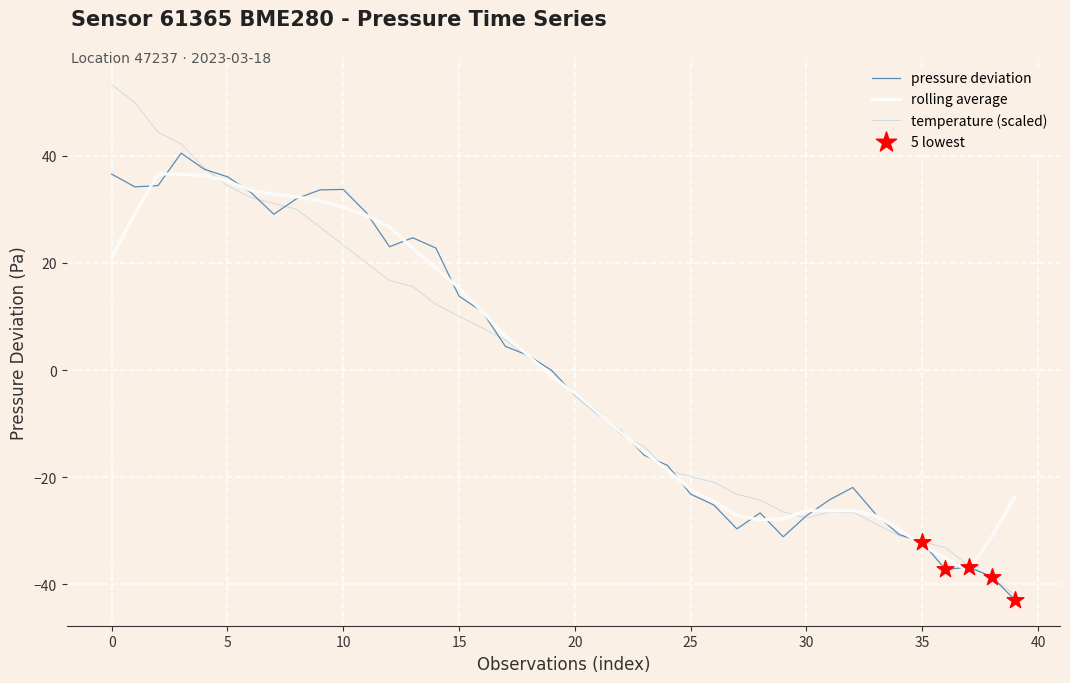

What is the maximum value for pressure deviation?

40.5